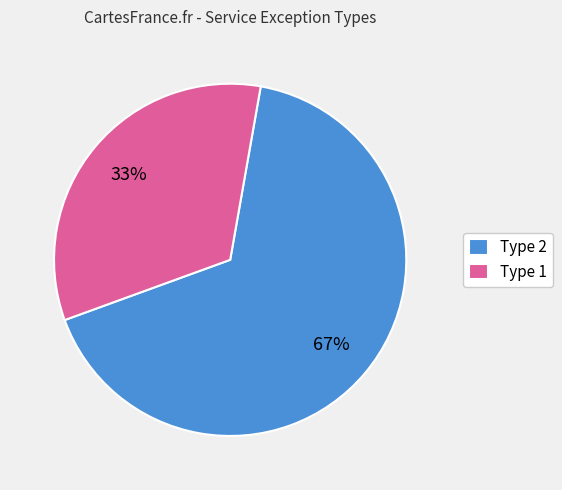

Does any single category account for the majority?

Yes